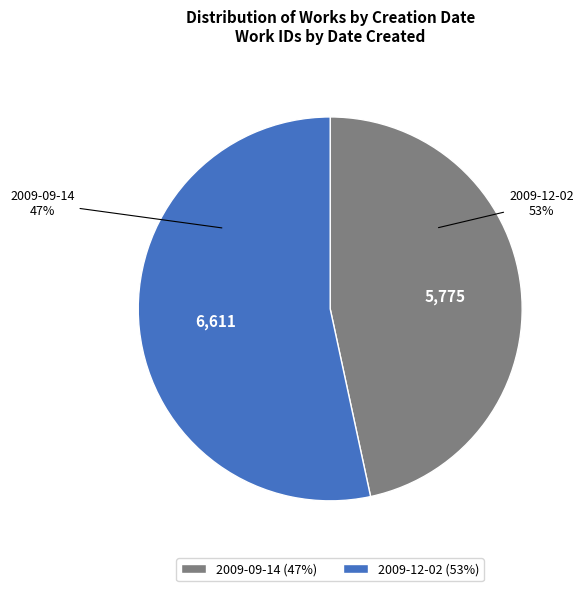

Which slice represents more than half of the pie?

2009-12-02